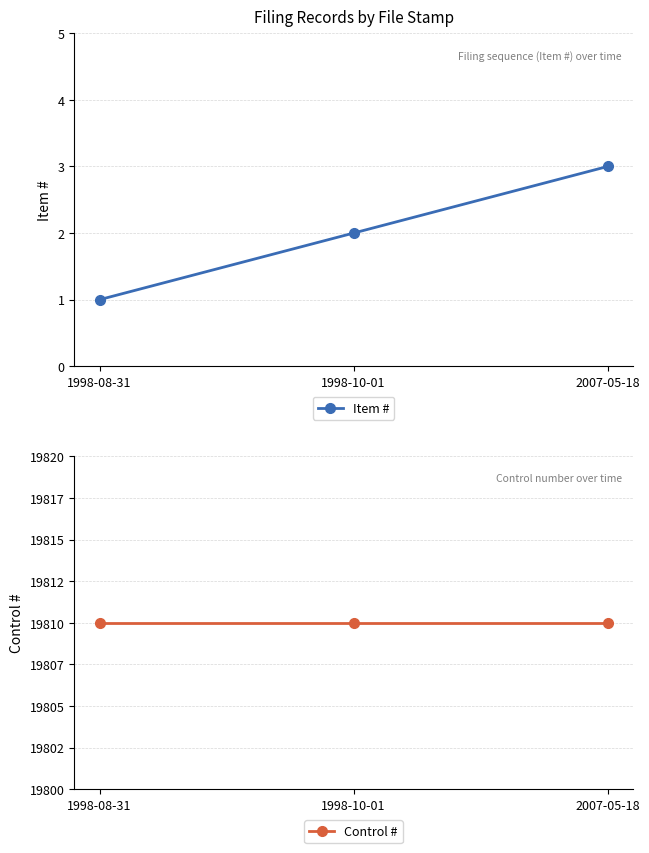

List the series in order of their overall mean, lowest first.

Item #, Control #